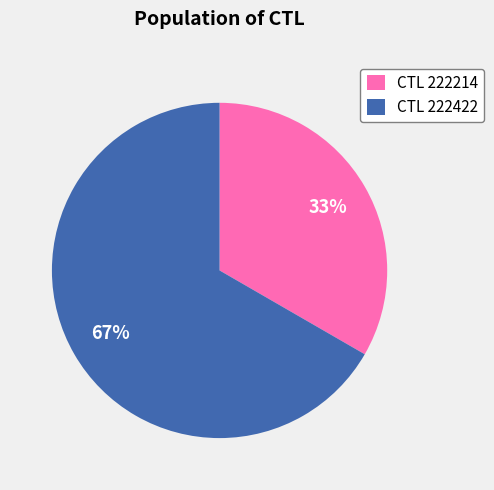

Count the number of slices in the pie.

2